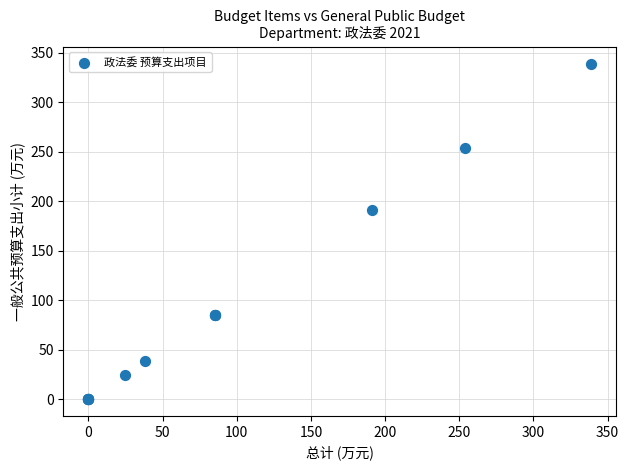

What Y value in the scatter plot is closest to 169?

191.0